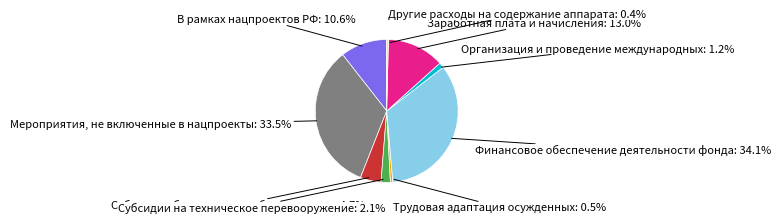

Does any single category account for the majority?

No